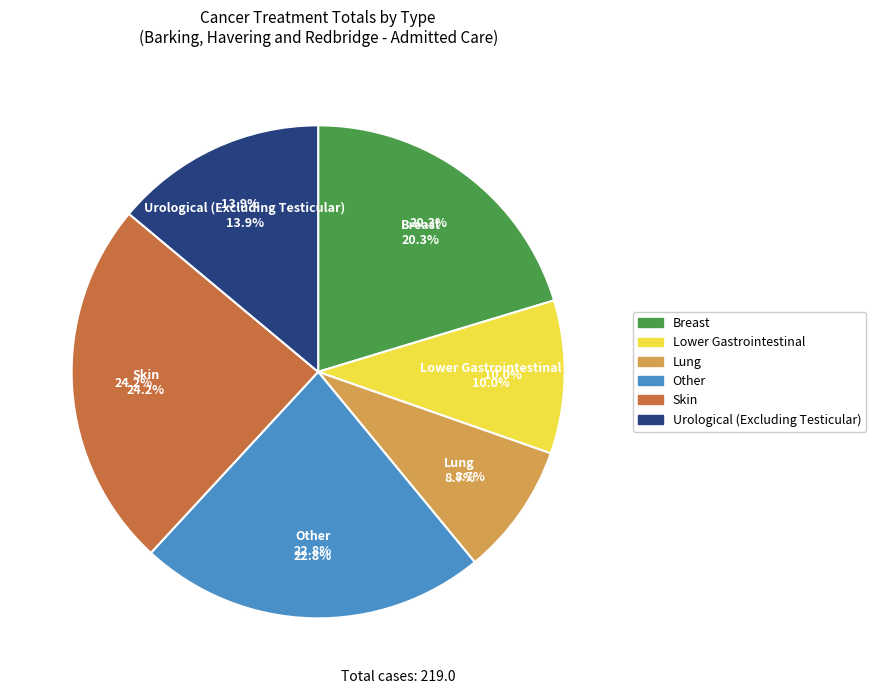

Rank the categories by value from lowest to highest.

Lung, Lower Gastrointestinal, Urological (Excluding Testicular), Breast, Other, Skin